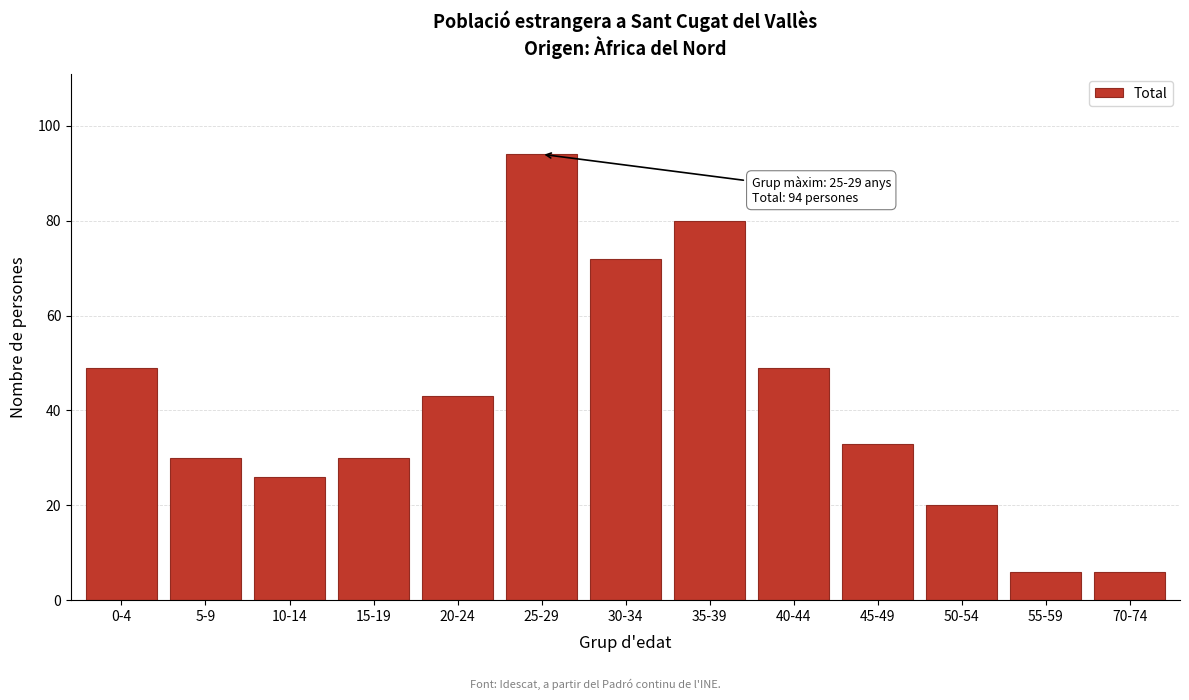

Reading left to right, extract all data points from this chart.

0-4=49	5-9=30	10-14=26	15-19=30	20-24=43	25-29=94	30-34=72	35-39=80	40-44=49	45-49=33	50-54=20	55-59=6	70-74=6